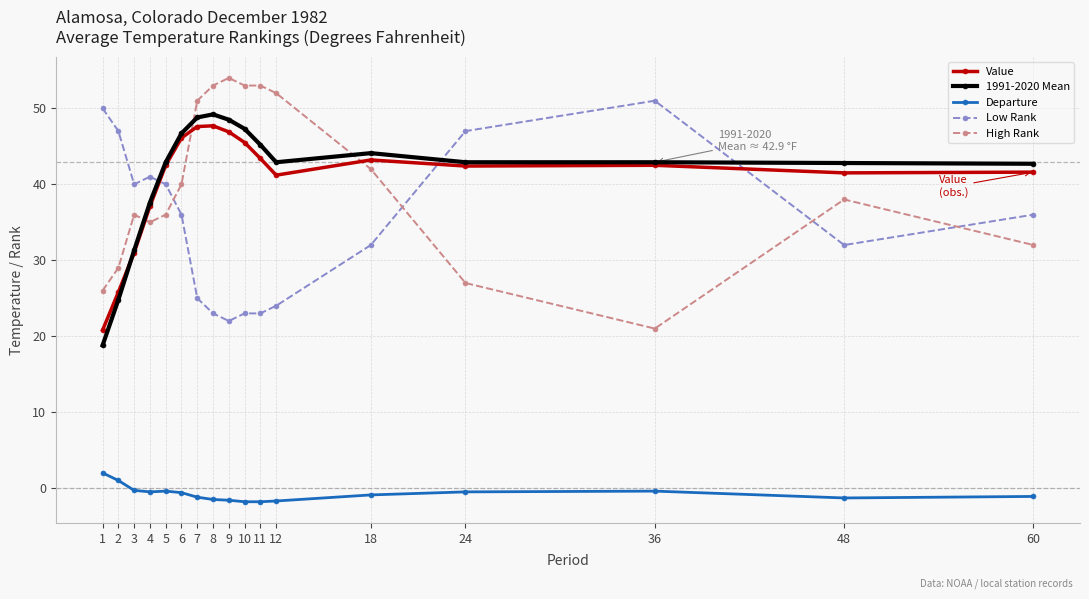

True or false: Value has more than 0 interior local peaks.

True